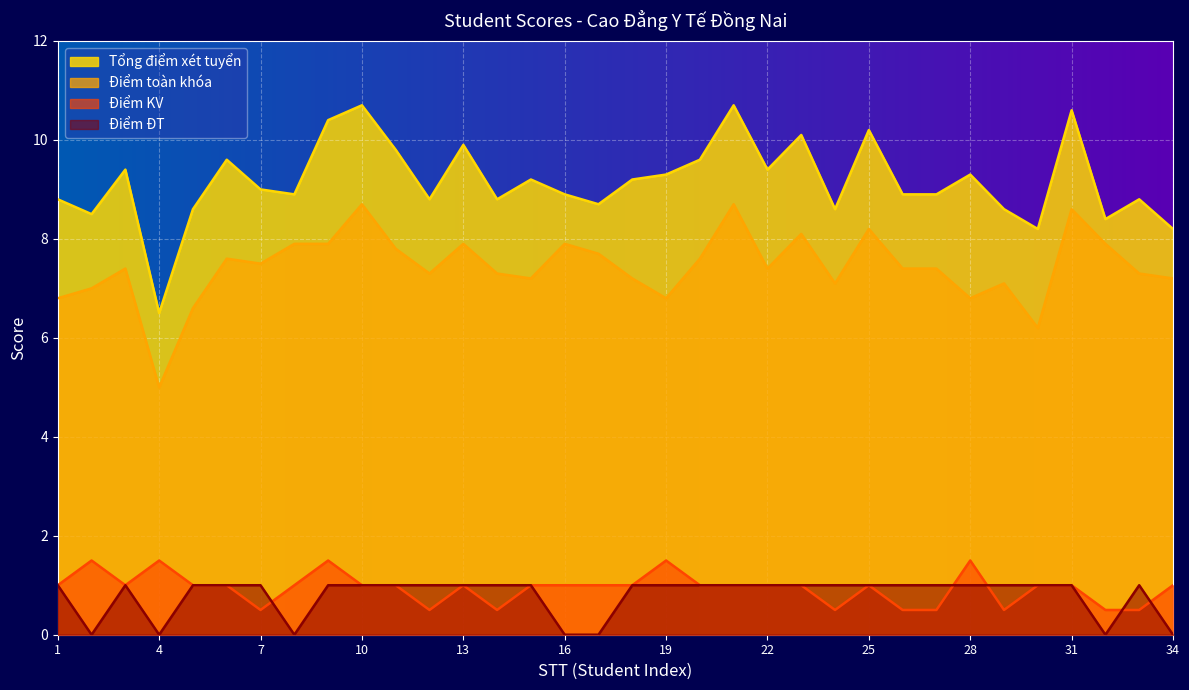

Which series has the largest range (max minus min)?

Tổng điểm xét tuyển